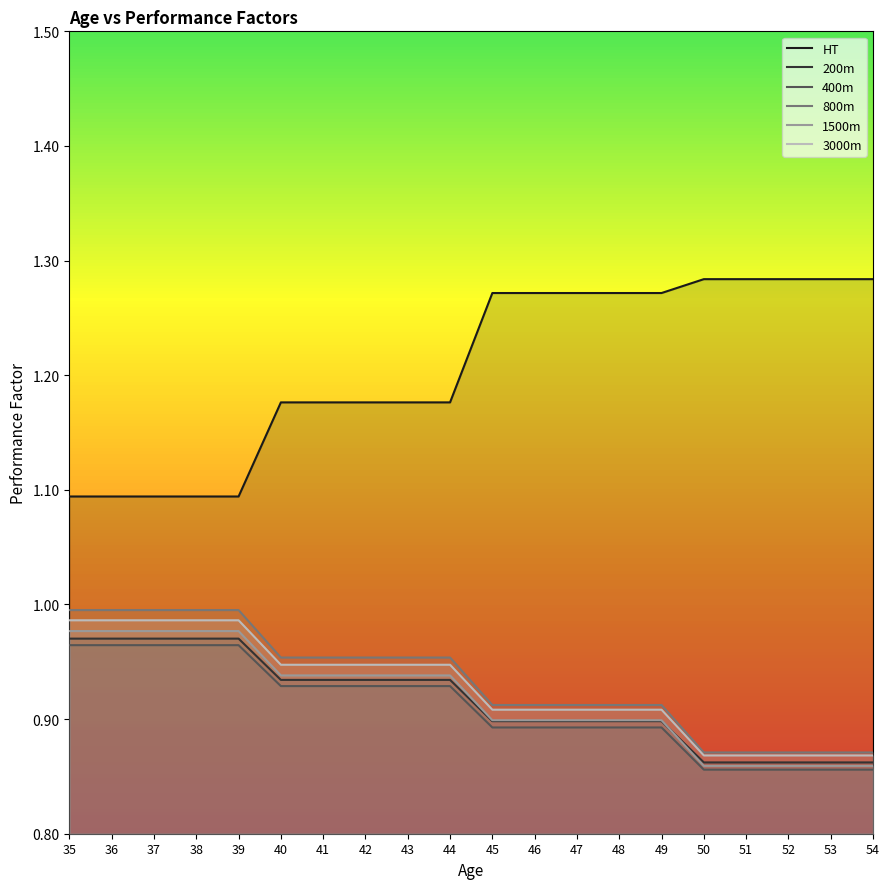

What is the value of the 800m point at the 1st from the left?

1.0